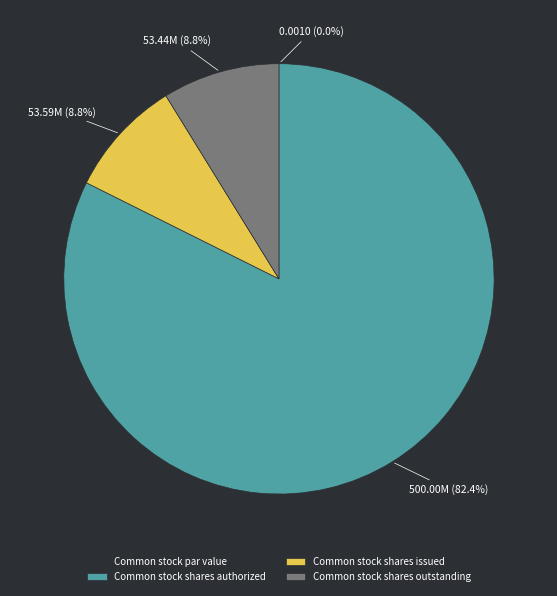

Which slice is the largest?

Common stock shares authorized